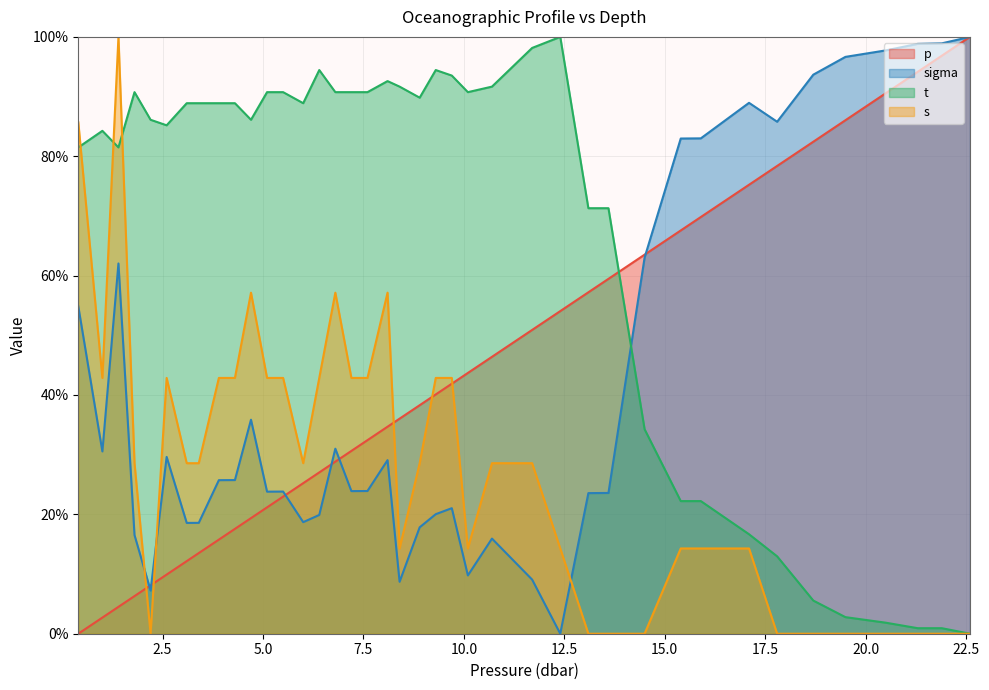

What is the difference between the s values at 4.7 and 9.7?

14.3